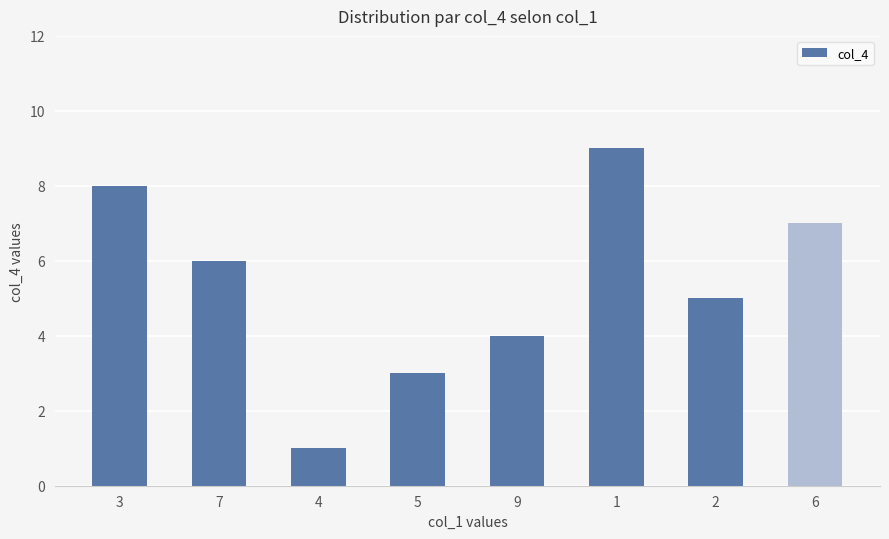

List the labels in order of value, smallest first.

4, 5, 9, 2, 7, 6, 3, 1